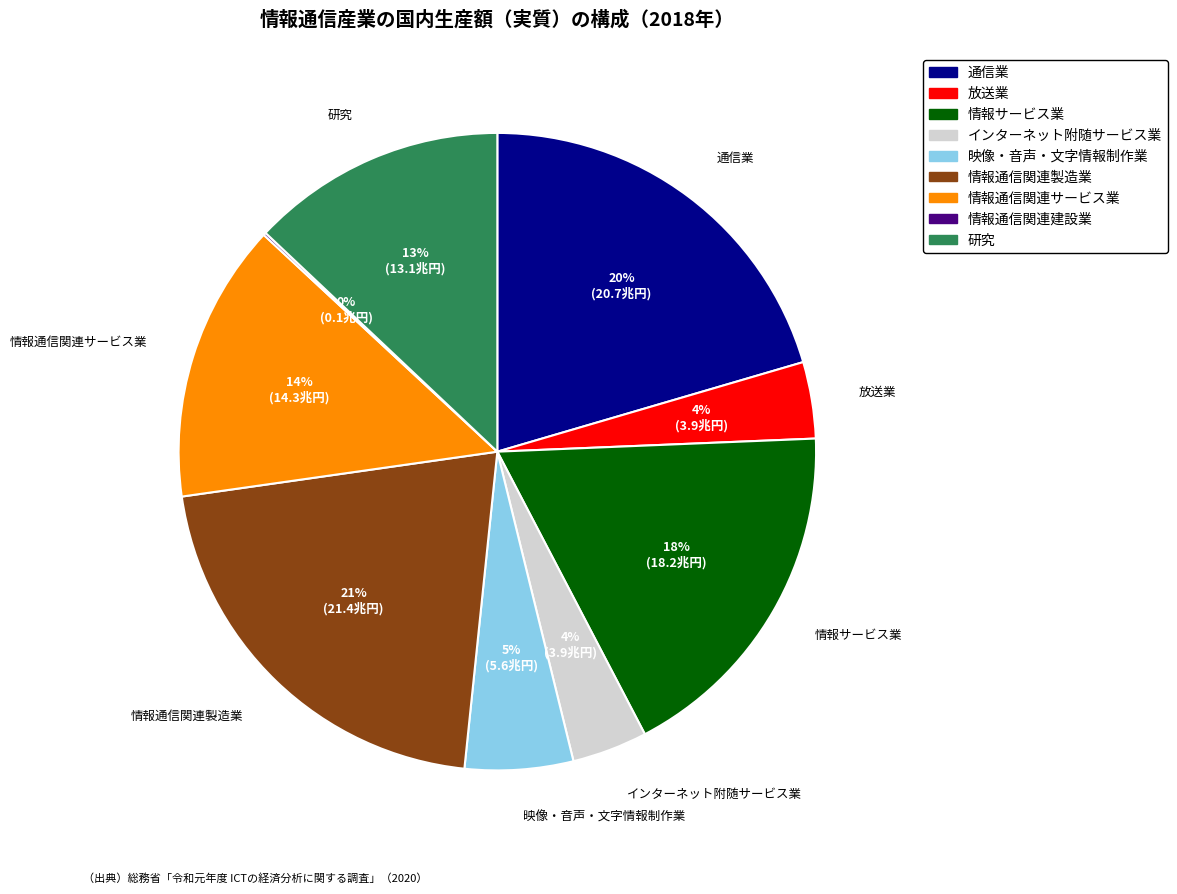

To the nearest percent, what is the combined percentage of 情報サービス業 and 情報通信関連製造業?

39%